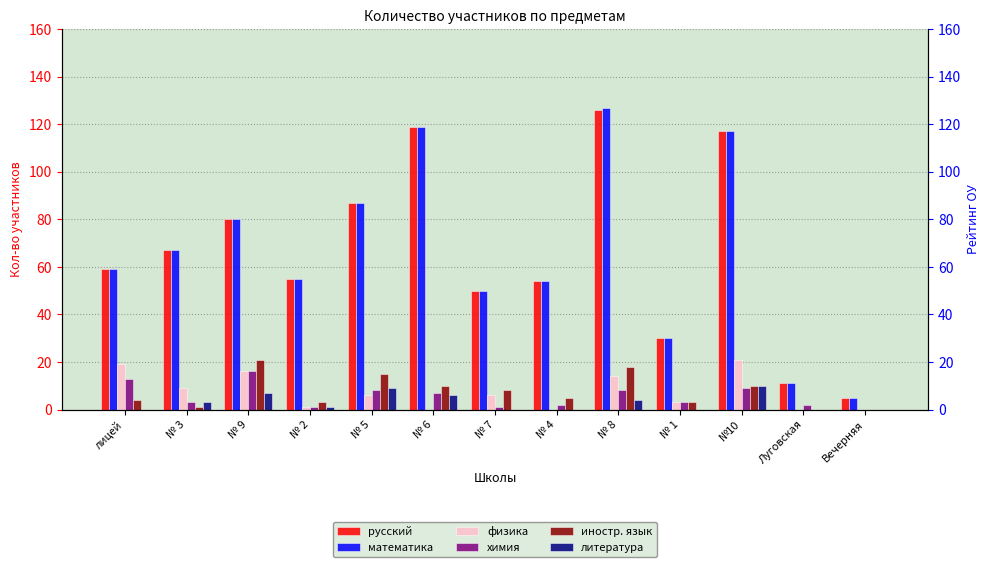

Reading right to left, list all the values displayed in this chart.

русский: Вечерняя=5	Луговская=11	№10=117	№ 1=30	№ 8=126	№ 4=54	№ 7=50	№ 6=119	№ 5=87	№ 2=55	№ 9=80	№ 3=67	лицей=59
математика: Вечерняя=5	Луговская=11	№10=117	№ 1=30	№ 8=127	№ 4=54	№ 7=50	№ 6=119	№ 5=87	№ 2=55	№ 9=80	№ 3=67	лицей=59
физика: Вечерняя=0	Луговская=0	№10=21	№ 1=3	№ 8=14	№ 4=0	№ 7=6	№ 6=0	№ 5=6	№ 2=1	№ 9=16	№ 3=9	лицей=19
химия: Вечерняя=0	Луговская=2	№10=9	№ 1=3	№ 8=8	№ 4=2	№ 7=1	№ 6=7	№ 5=8	№ 2=1	№ 9=16	№ 3=3	лицей=13
иностр. язык: Вечерняя=0	Луговская=0	№10=10	№ 1=3	№ 8=18	№ 4=5	№ 7=8	№ 6=10	№ 5=15	№ 2=3	№ 9=21	№ 3=1	лицей=4
литература: Вечерняя=0	Луговская=0	№10=10	№ 1=0	№ 8=4	№ 4=0	№ 7=0	№ 6=6	№ 5=9	№ 2=1	№ 9=7	№ 3=3	лицей=0